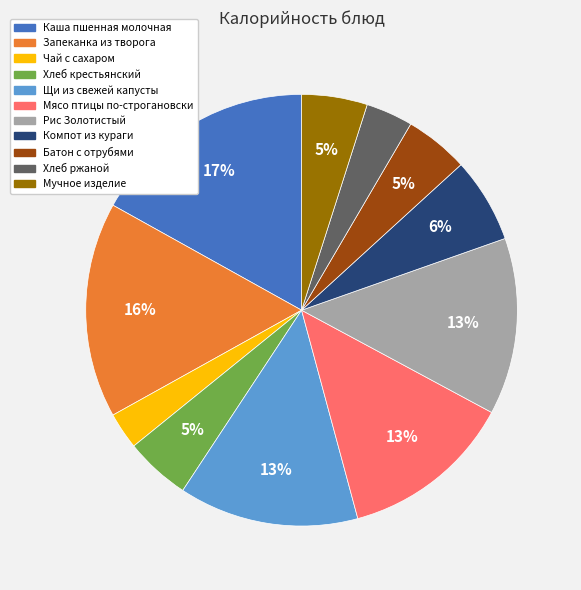

To the nearest percent, what percentage of the pie is Каша пшенная молочная?

17%